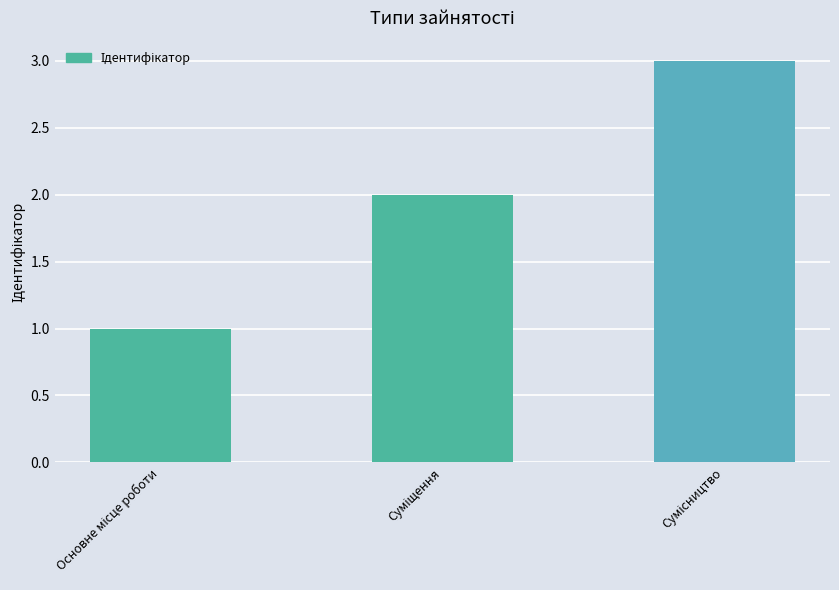

What is the maximum value shown in the chart?

3